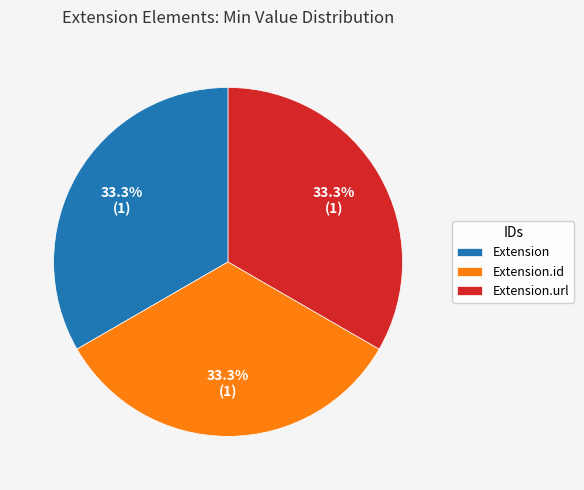

What portion of the pie excludes Extension?

66.7%